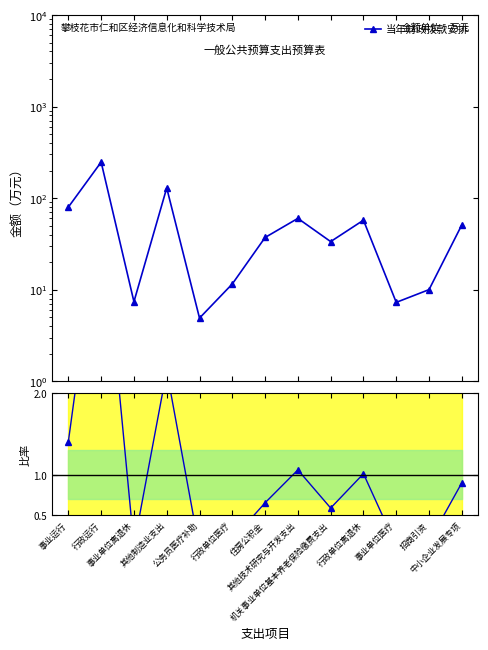

Reading left to right, transcribe all the data shown in this chart.

当年财政拨款安排: 事业运行=79.7	行政运行=247.1	事业单位离退休=7.4	其他制造业支出=129.0	公务员医疗补助=4.9	行政单位医疗=11.5	住房公积金=37.1	其他技术研究与开发支出=60.0	机关事业单位基本养老保险缴费支出=33.5	行政单位离退休=57.3	事业单位医疗=7.3	招商引资=10.0	中小企业发展专项=51.0
比率: 事业运行=1.4	行政运行=4.4	事业单位离退休=0.1	其他制造业支出=2.3	公务员医疗补助=0.1	行政单位医疗=0.2	住房公积金=0.7	其他技术研究与开发支出=1.1	机关事业单位基本养老保险缴费支出=0.6	行政单位离退休=1.0	事业单位医疗=0.1	招商引资=0.2	中小企业发展专项=0.9